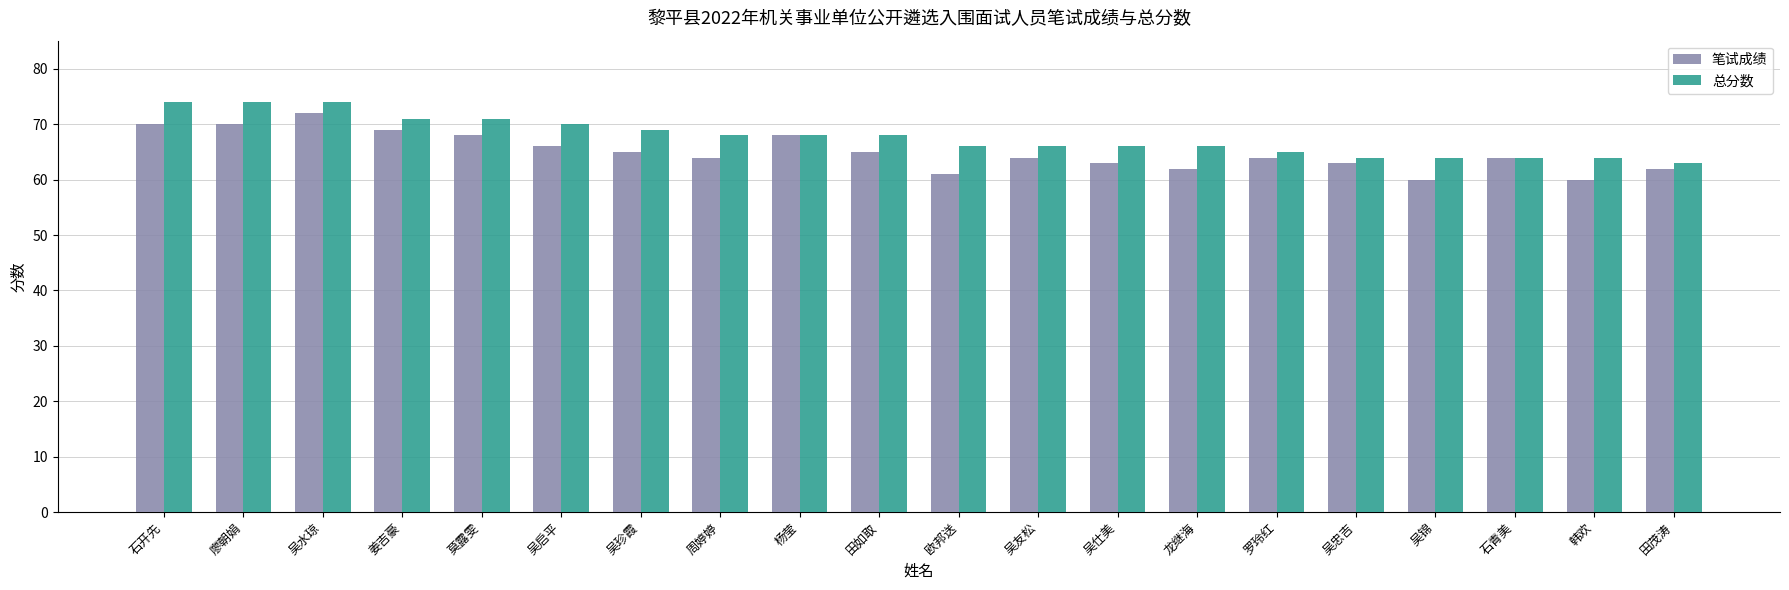

Reading left to right, extract all data points from this chart.

笔试成绩: 70	70	72	69	68	66	65	64	68	65	61	64	63	62	64	63	60	64	60	62
总分数: 74	74	74	71	71	70	69	68	68	68	66	66	66	66	65	64	64	64	64	63